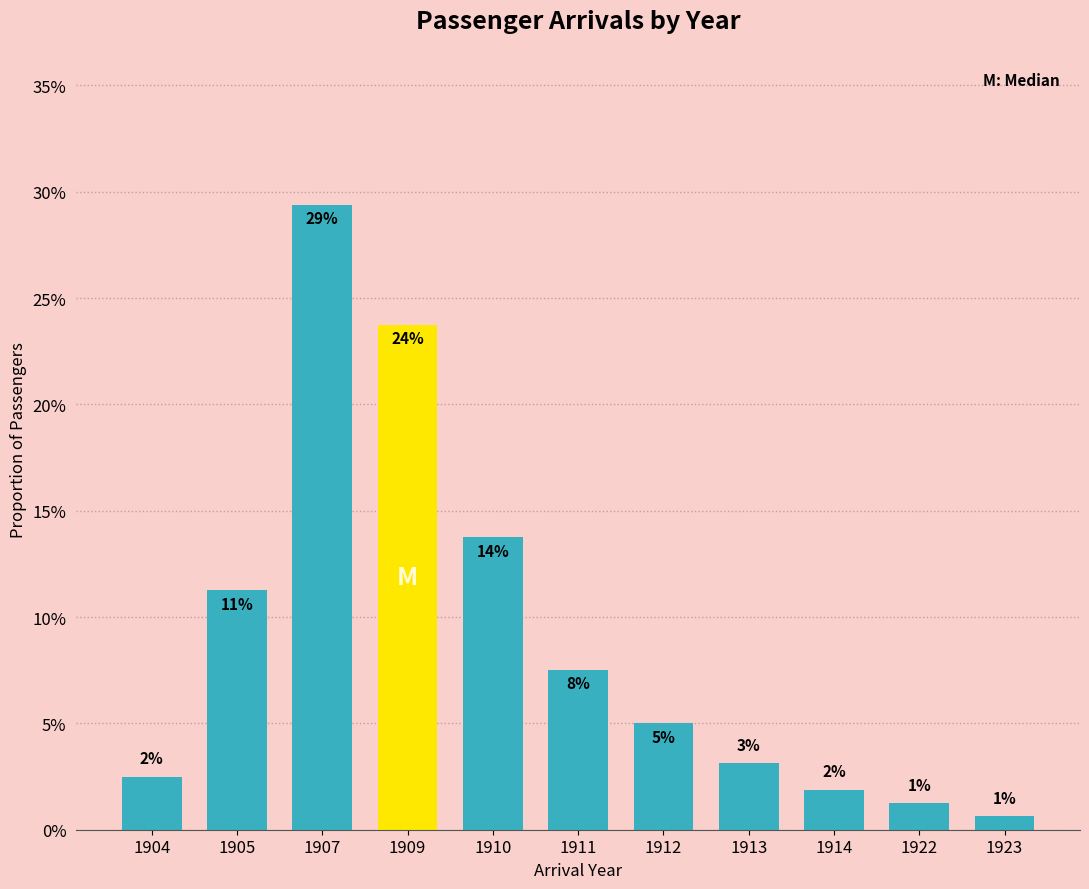

Which label corresponds to the smallest value in the chart?

1923